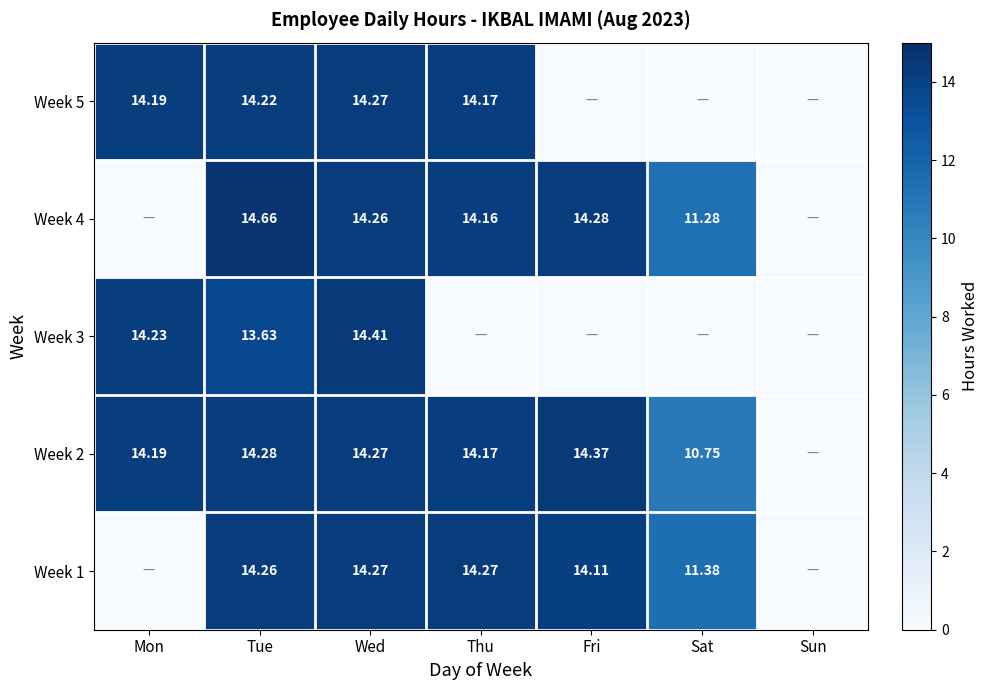

Which has a higher value, Mon or Sun?

Mon